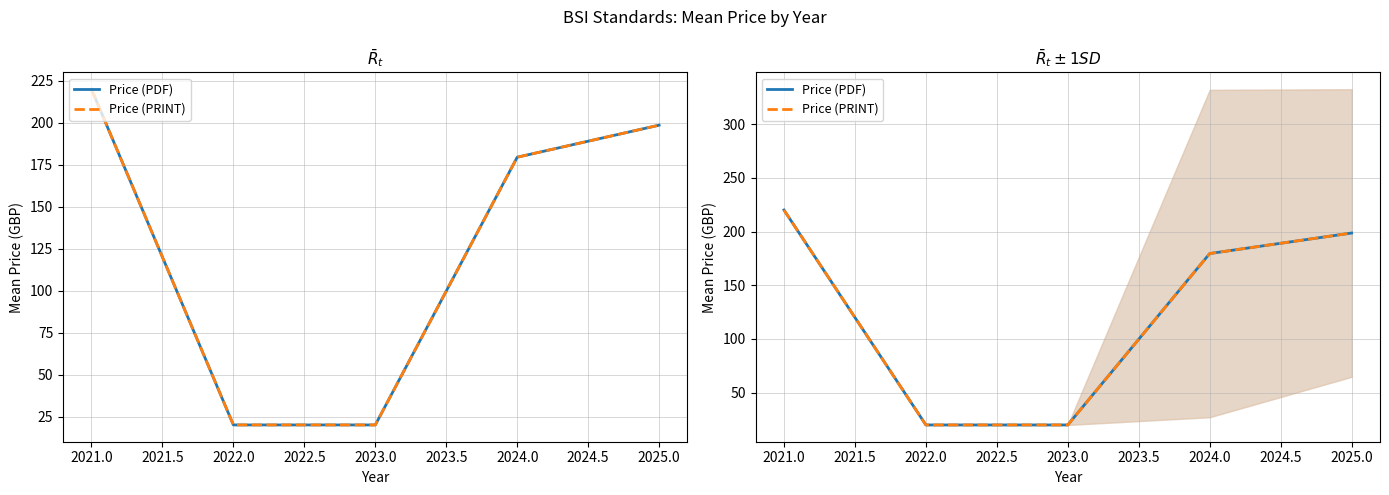

What is the difference between the maximum and second lowest values in the Price (PDF) series?

200.0